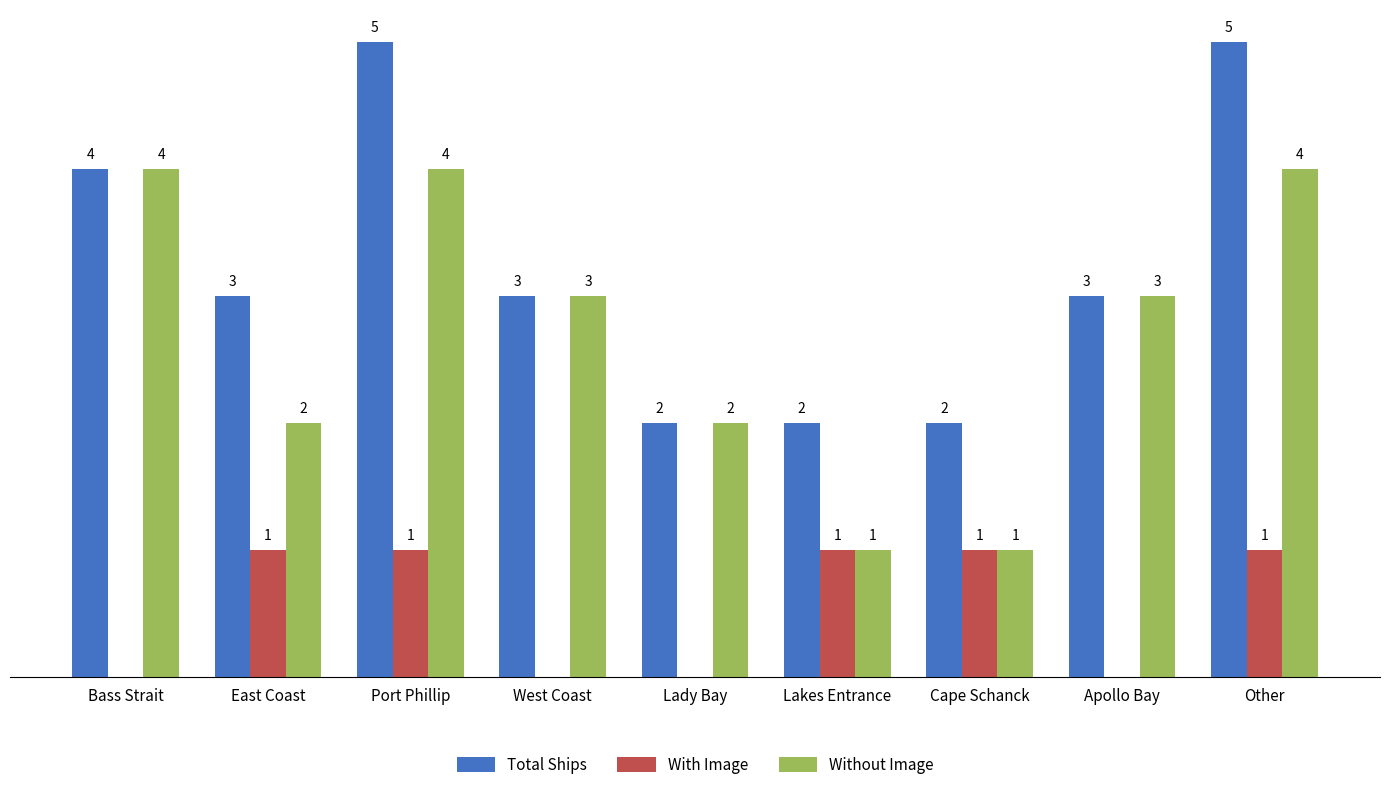

Where does the Total Ships series first go above 3?

Bass Strait